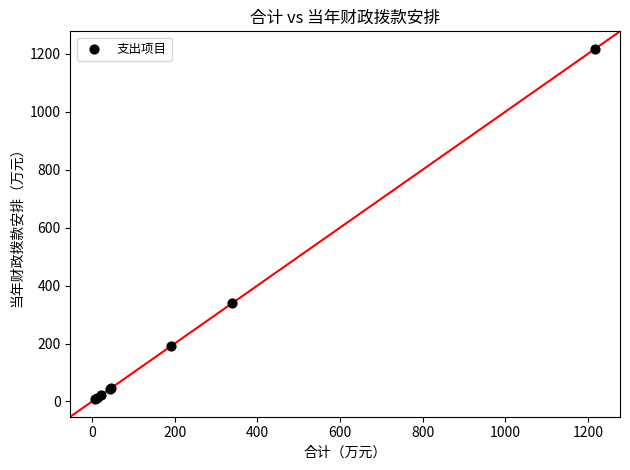

What Y value in the scatter plot is closest to 612?

339.4